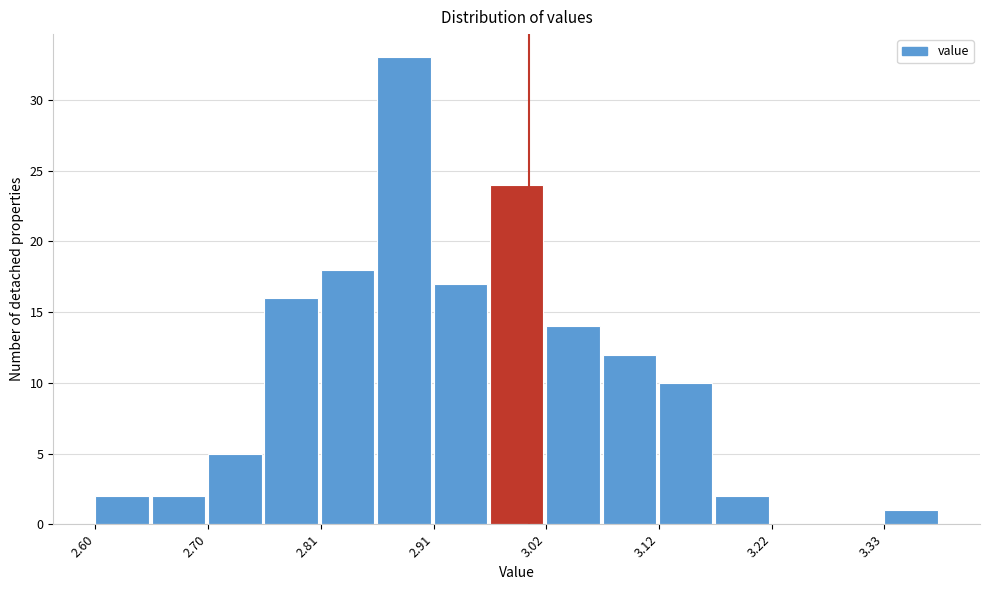

Read against the x-axis, roughly where is the centre of the tallest bar?

2.88